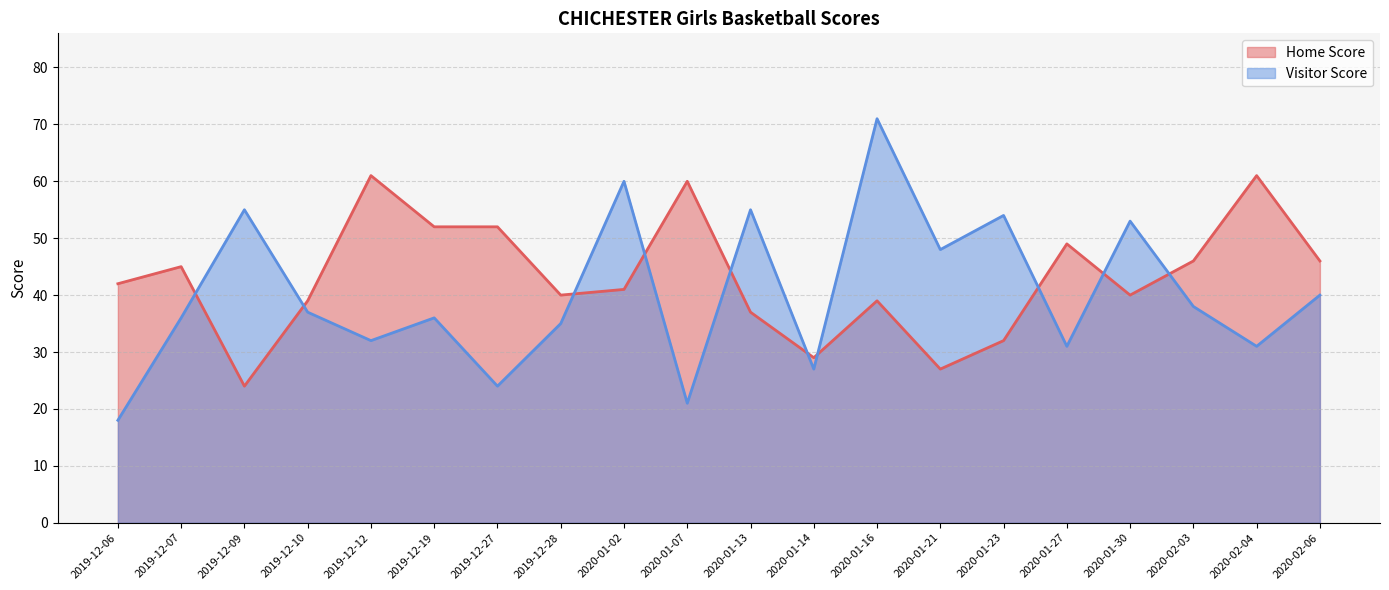

What is the average value of the Home Score series?

43